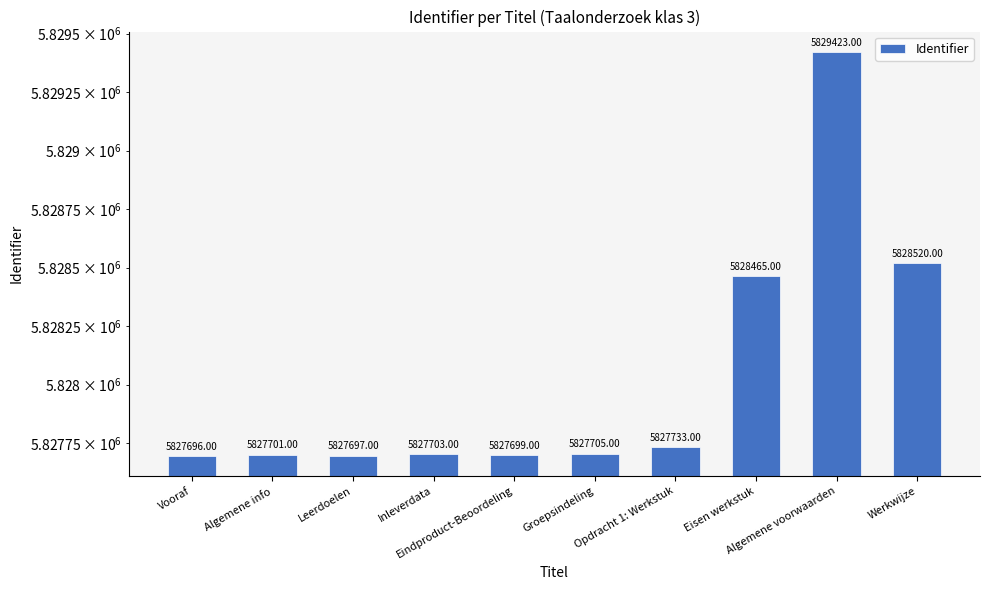

What is the change in value from Leerdoelen to Opdracht 1: Werkstuk?

+36